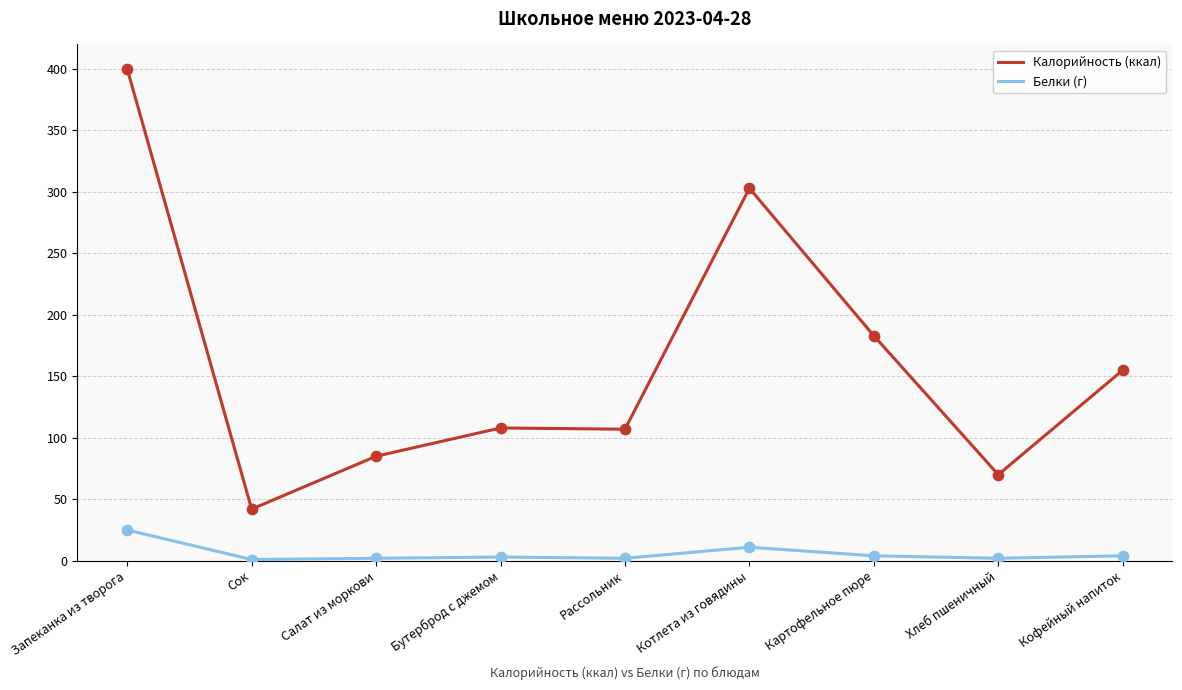

Which series has the largest total across all categories?

Калорийность (ккал)